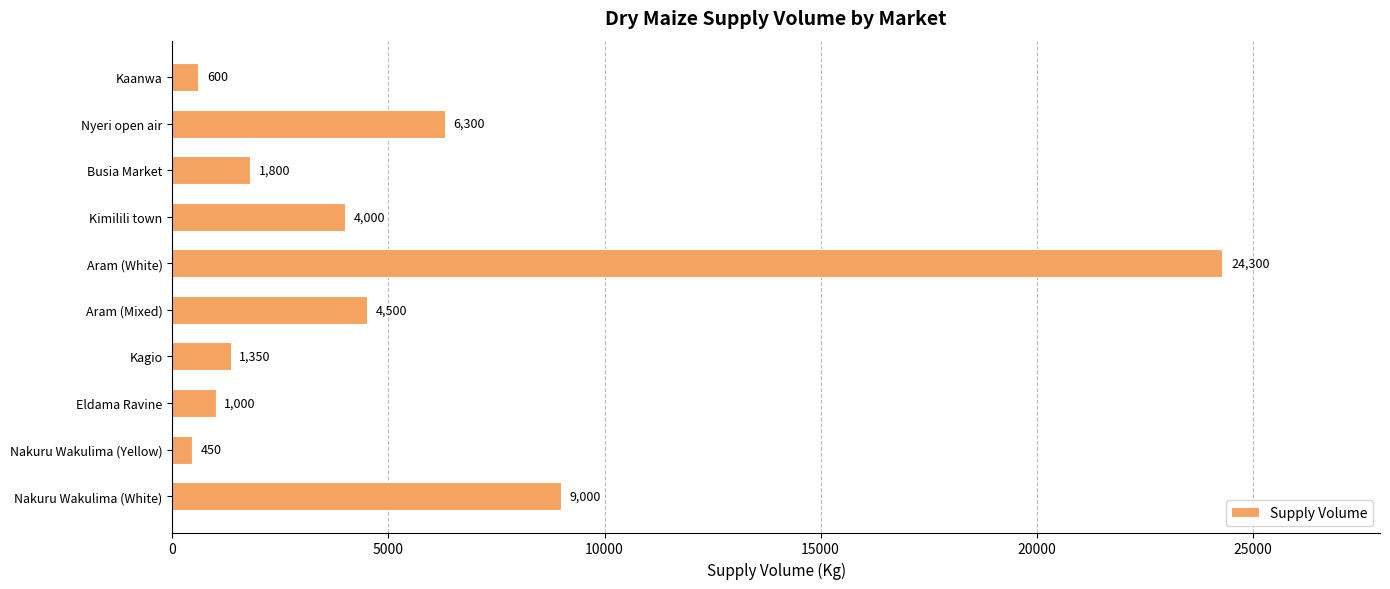

List the labels in order of value, smallest first.

Nakuru Wakulima (Yellow), Kaanwa, Eldama Ravine, Kagio, Busia Market, Kimilili town, Aram (Mixed), Nyeri open air, Nakuru Wakulima (White), Aram (White)